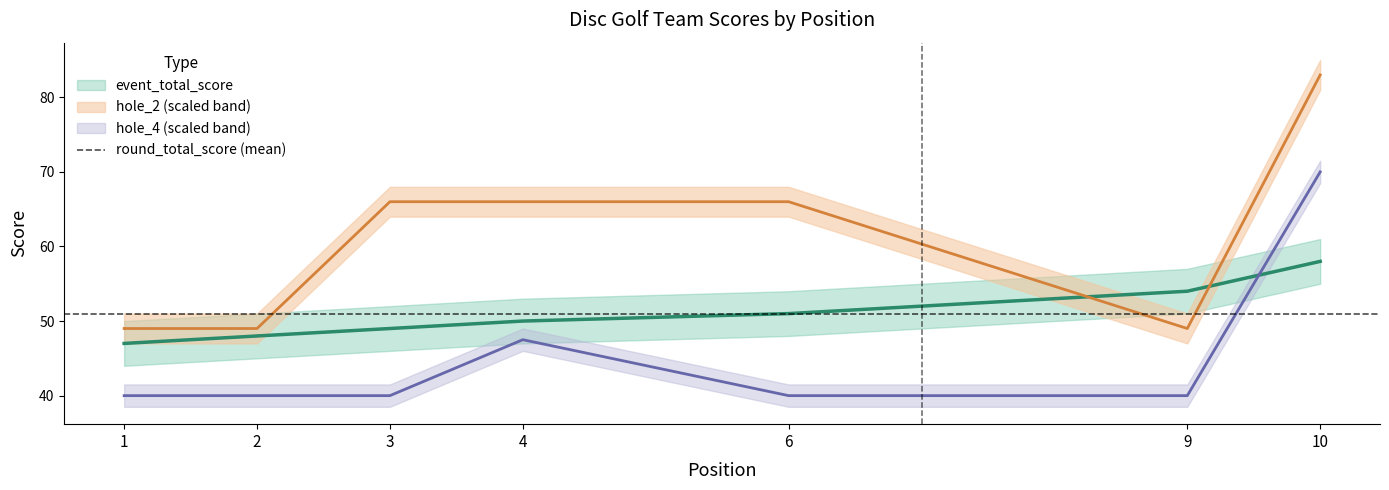

At which category is the sum across all series the highest?

10